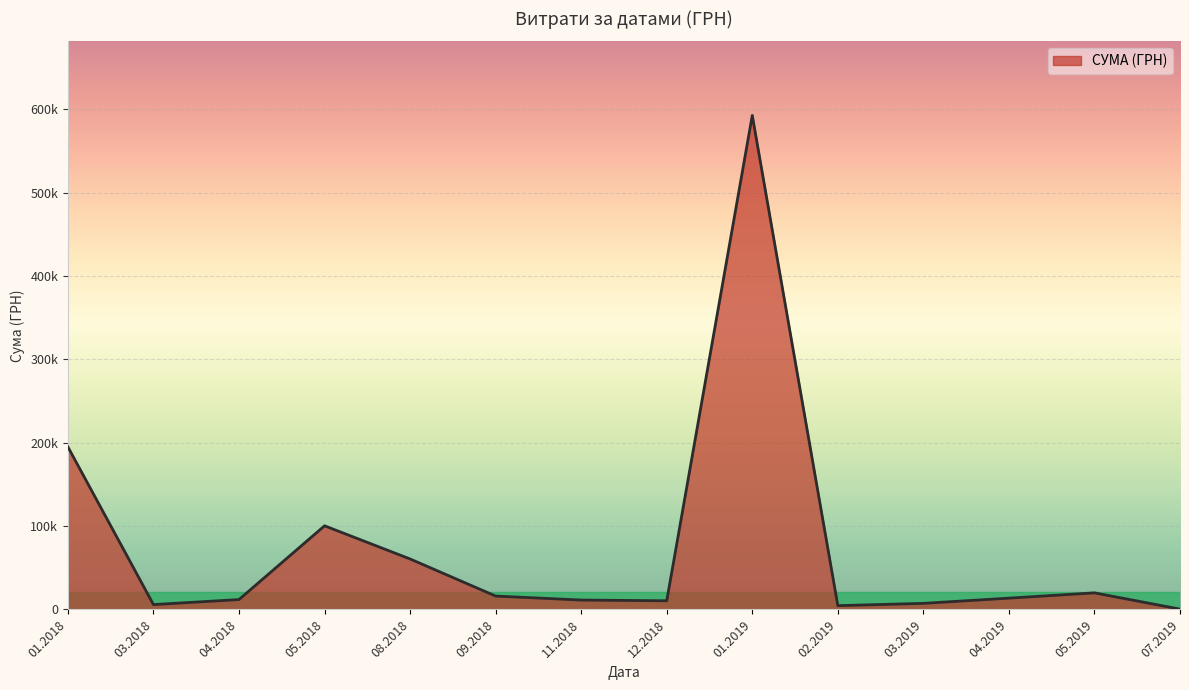

Does the chart have visible grid lines?

Yes